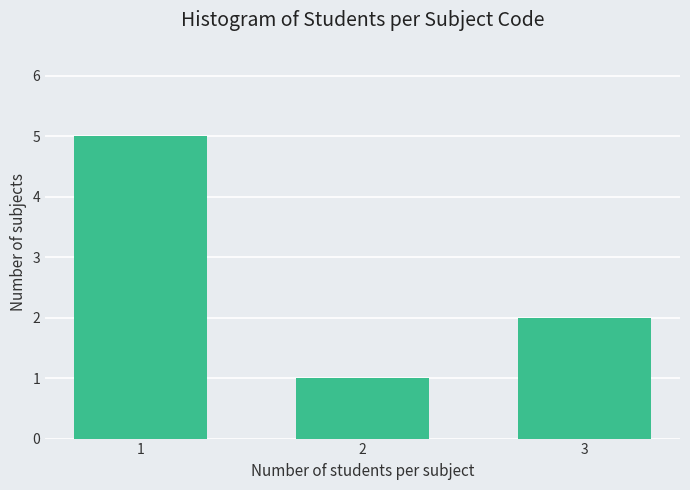

Reading right to left, extract all data points from this chart.

2	1	5